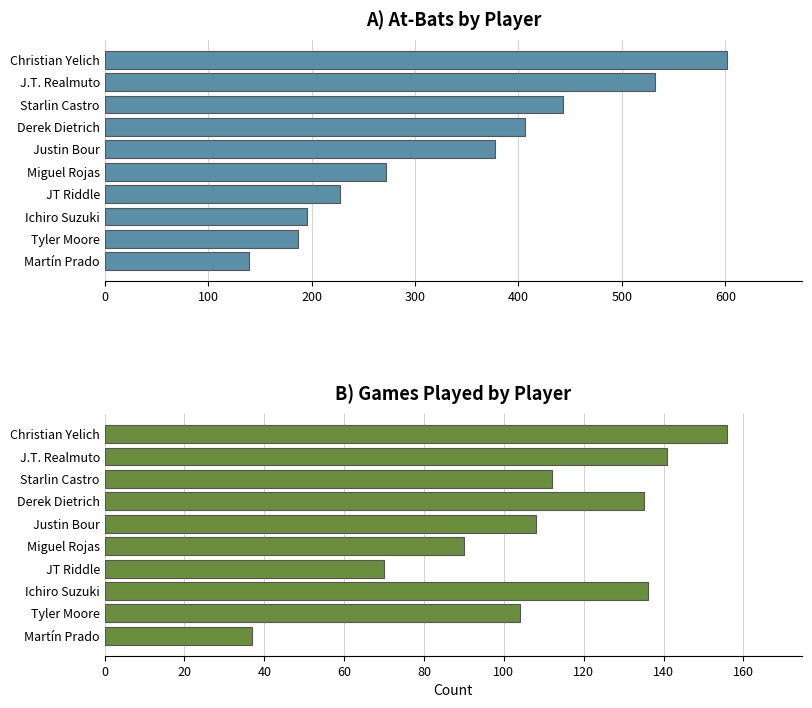

What position from the left is Derek Dietrich?

7